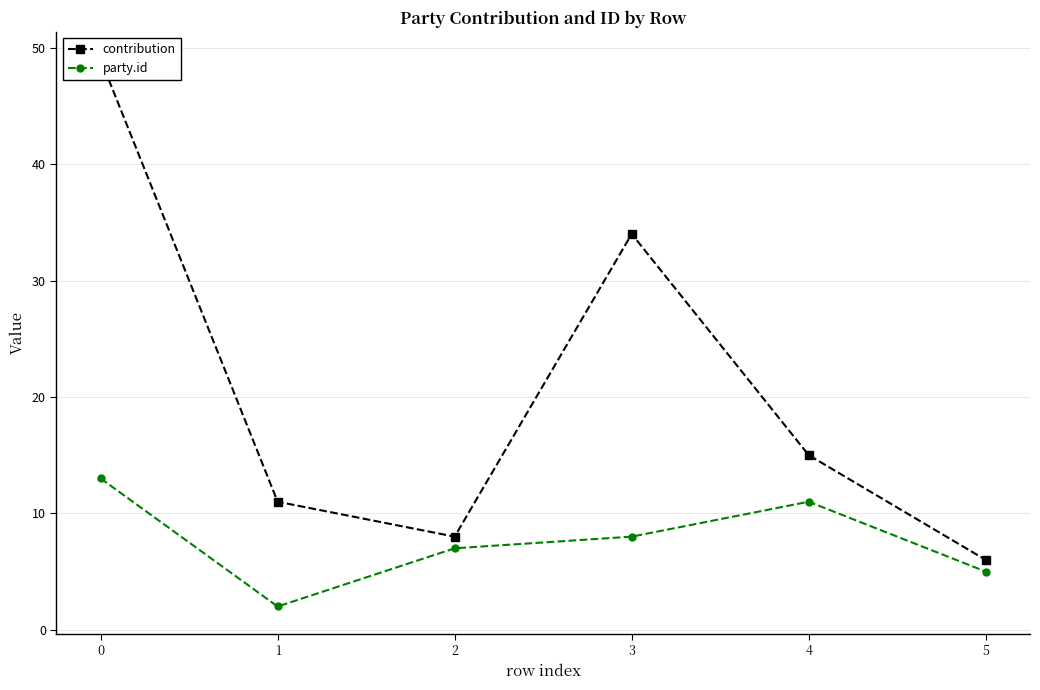

True or false: party.id and contribution cross at least once.

False